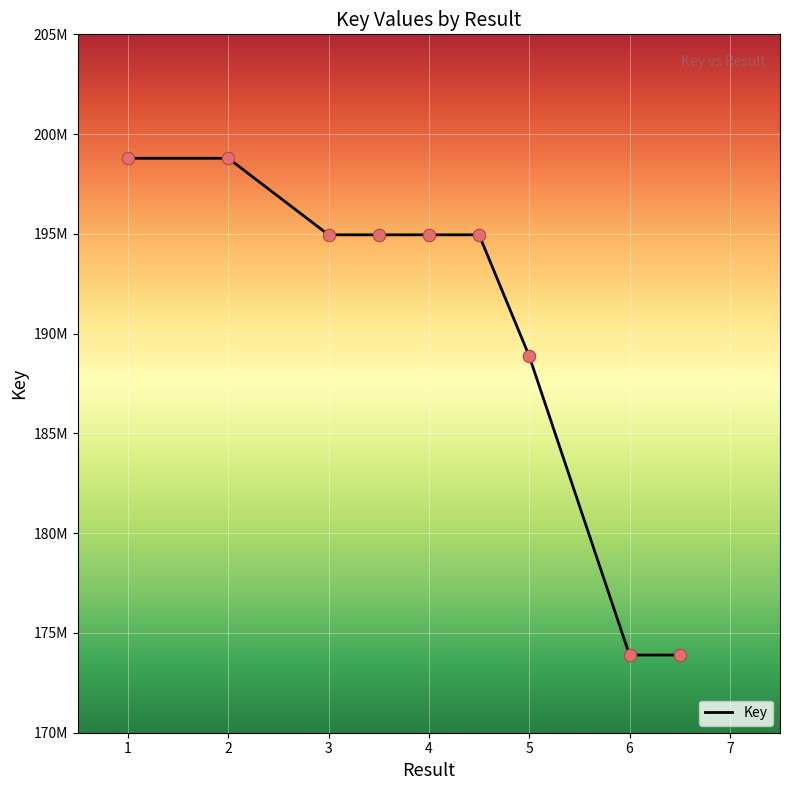

Is this an area chart (filled region under the line)?

No